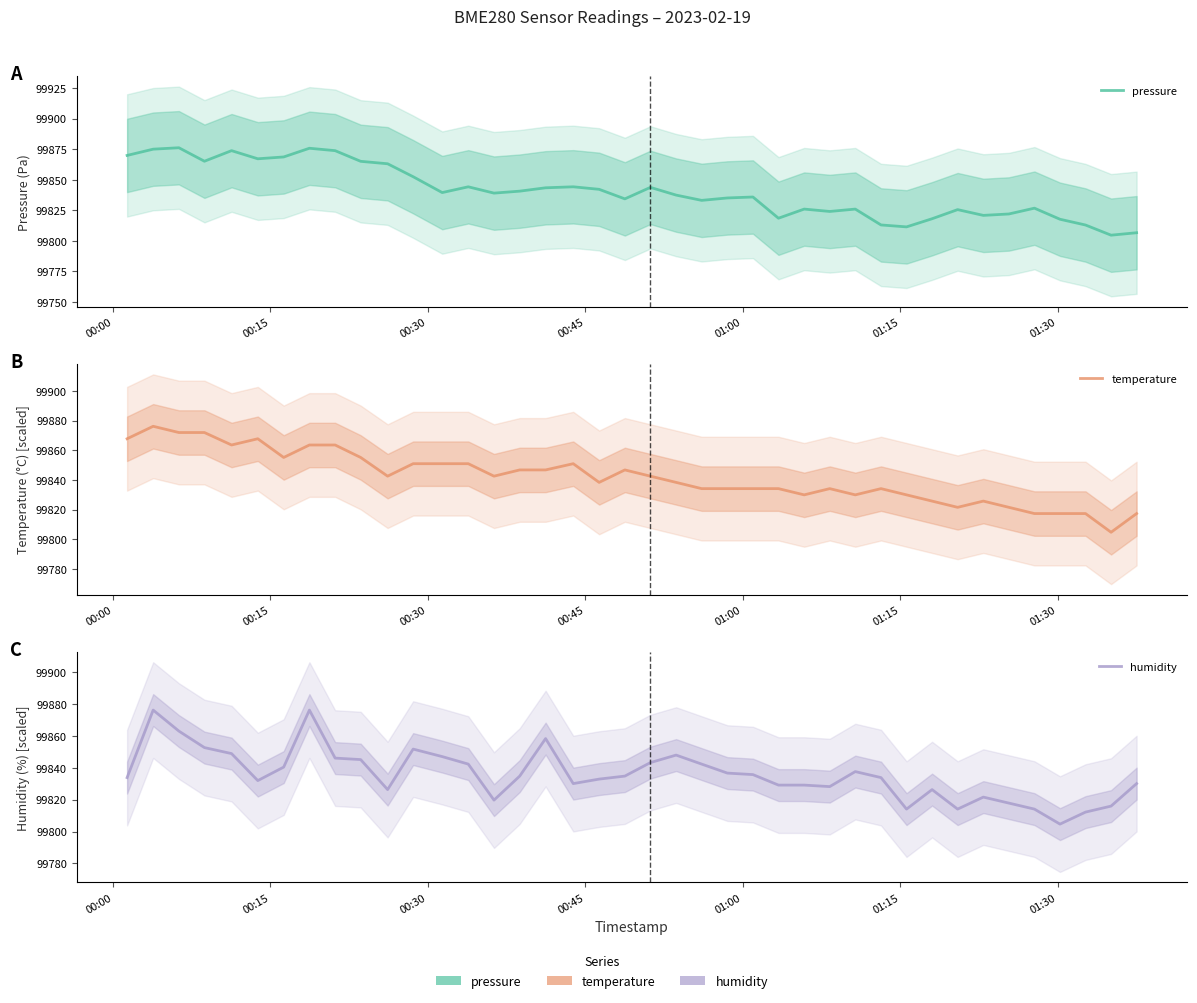

What is the value of the humidity point at the 4th from the left?

99852.7